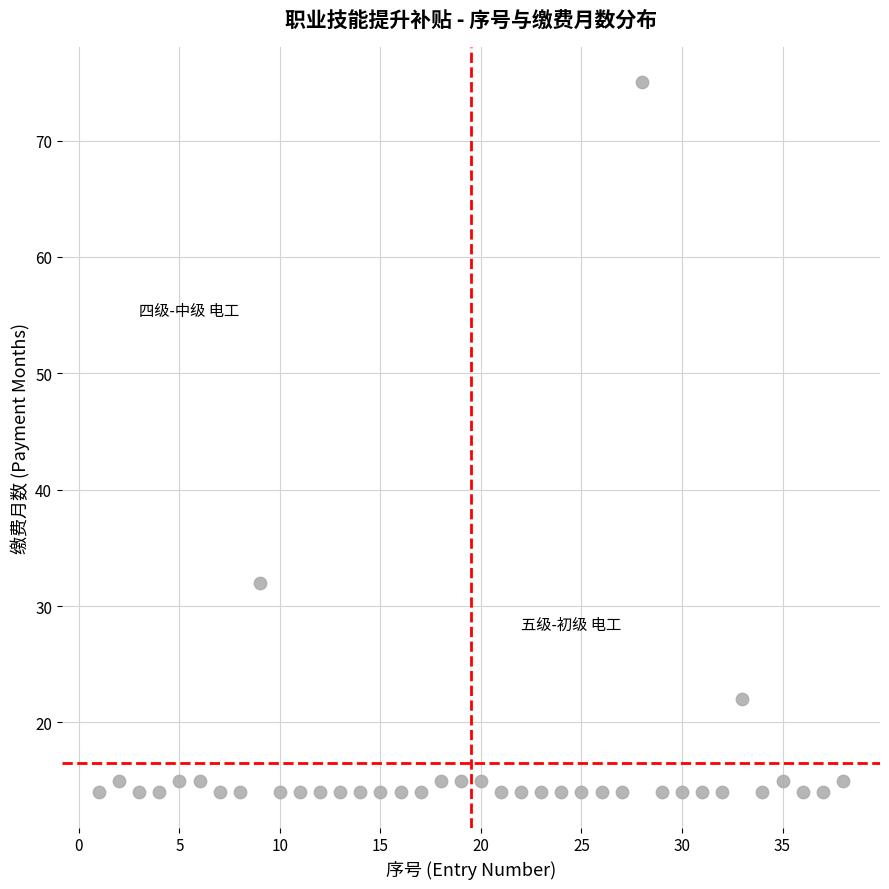

What is the range of Y values (max minus min)?

61